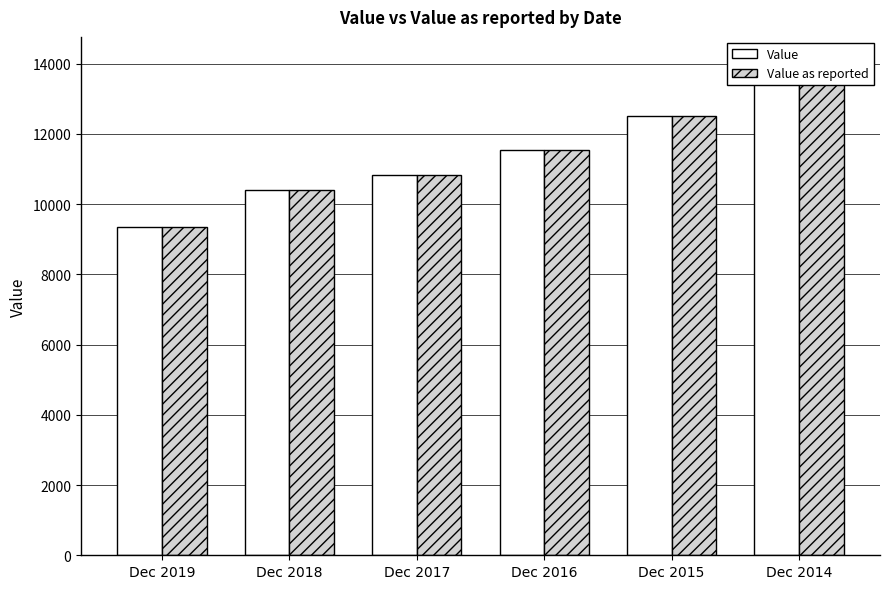

What is the average value of the Value as reported series?

11446